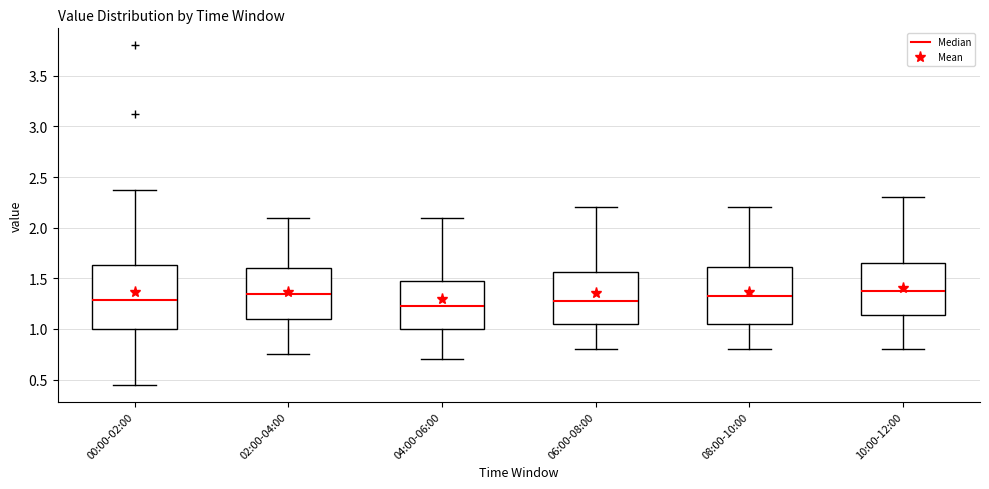

Reading left to right, read every box against the y-axis: the position of its median line, the range the box covers, and the ends of its whiskers. The values are not printed on the chart, so give them approximately, as read against the axis.

00:00-02:00: median 1.30, box 1.00 to 1.65, whiskers 0.45 to 2.35
02:00-04:00: median 1.35, box 1.10 to 1.60, whiskers 0.75 to 2.10
04:00-06:00: median 1.25, box 1.00 to 1.50, whiskers 0.70 to 2.10
06:00-08:00: median 1.30, box 1.05 to 1.55, whiskers 0.80 to 2.20
08:00-10:00: median 1.35, box 1.05 to 1.60, whiskers 0.80 to 2.20
10:00-12:00: median 1.40, box 1.15 to 1.65, whiskers 0.80 to 2.30